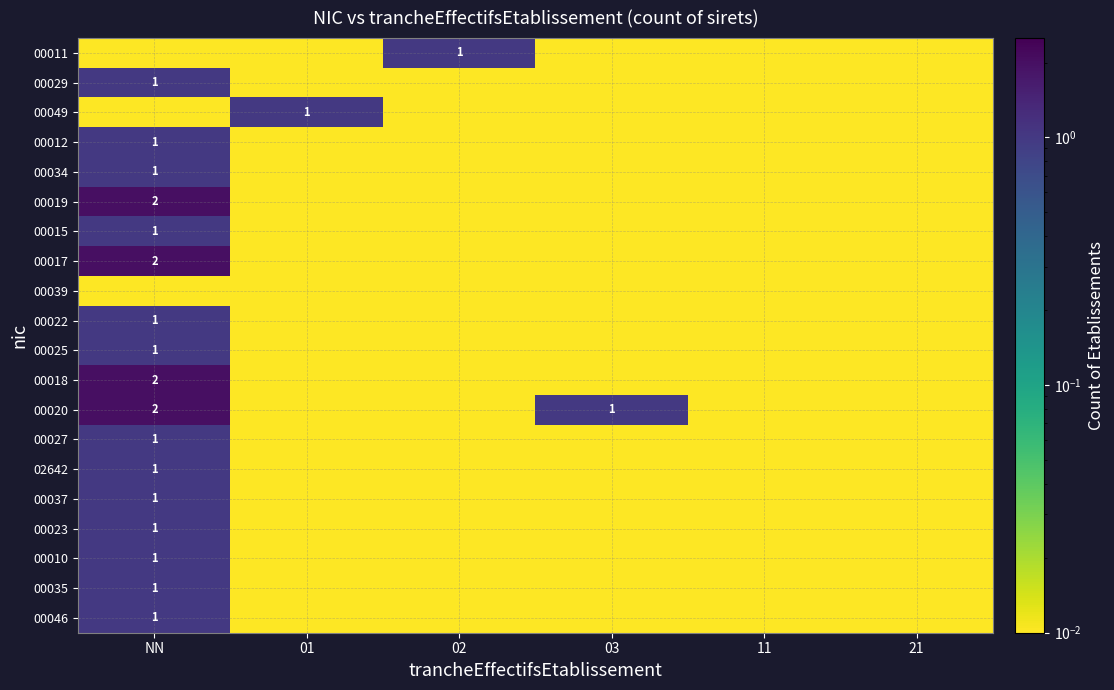

Read the 00019 value at NN.

2.0